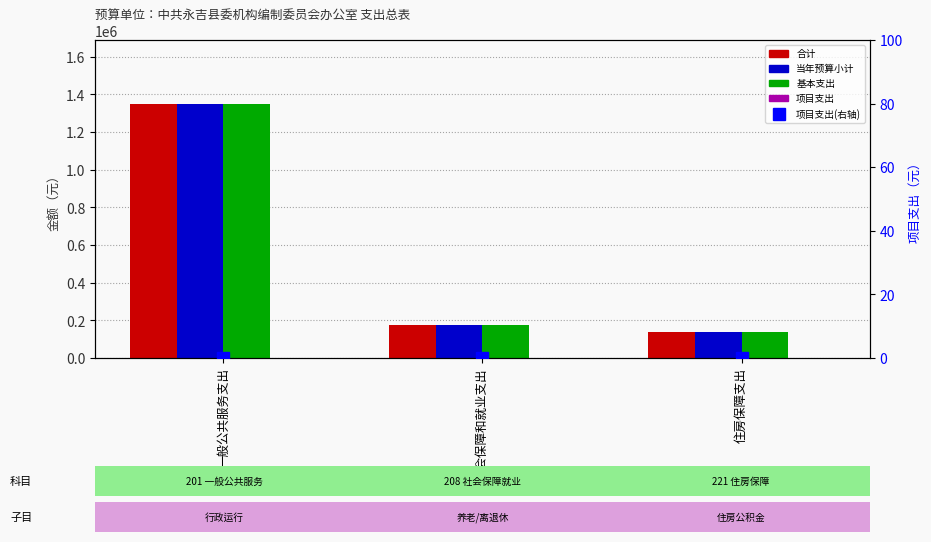

At which label is 合计 closest to 744299?

社会保障和就业支出